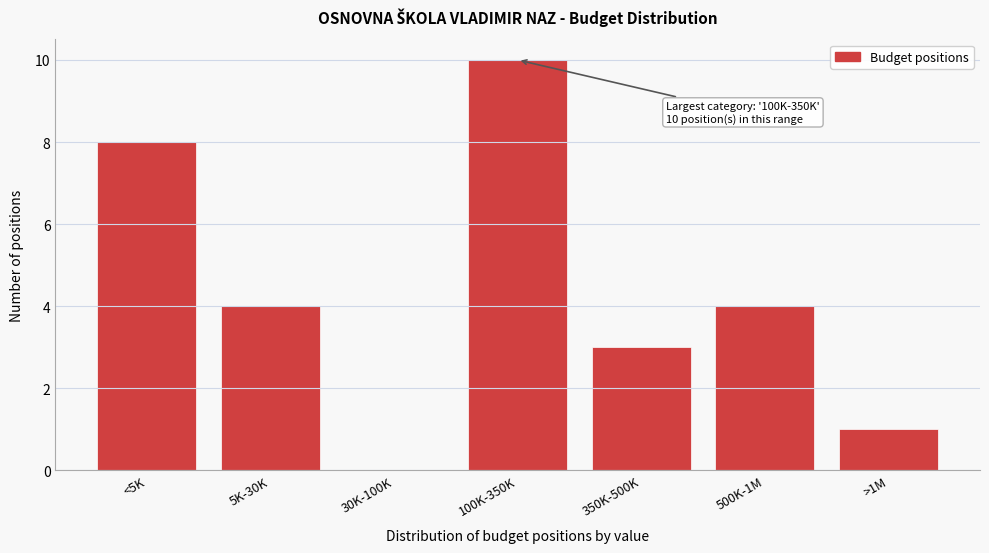

Reading left to right, transcribe all the data shown in this chart.

<5K=8	5K-30K=4	30K-100K=0	100K-350K=10	350K-500K=3	500K-1M=4	>1M=1